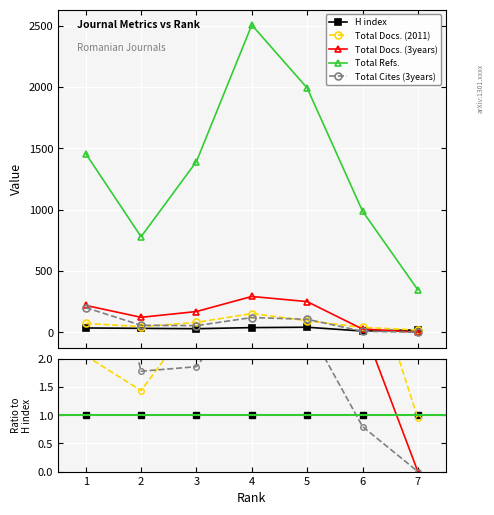

Between 2 and 7, which series saw the biggest shift?

Total Refs.